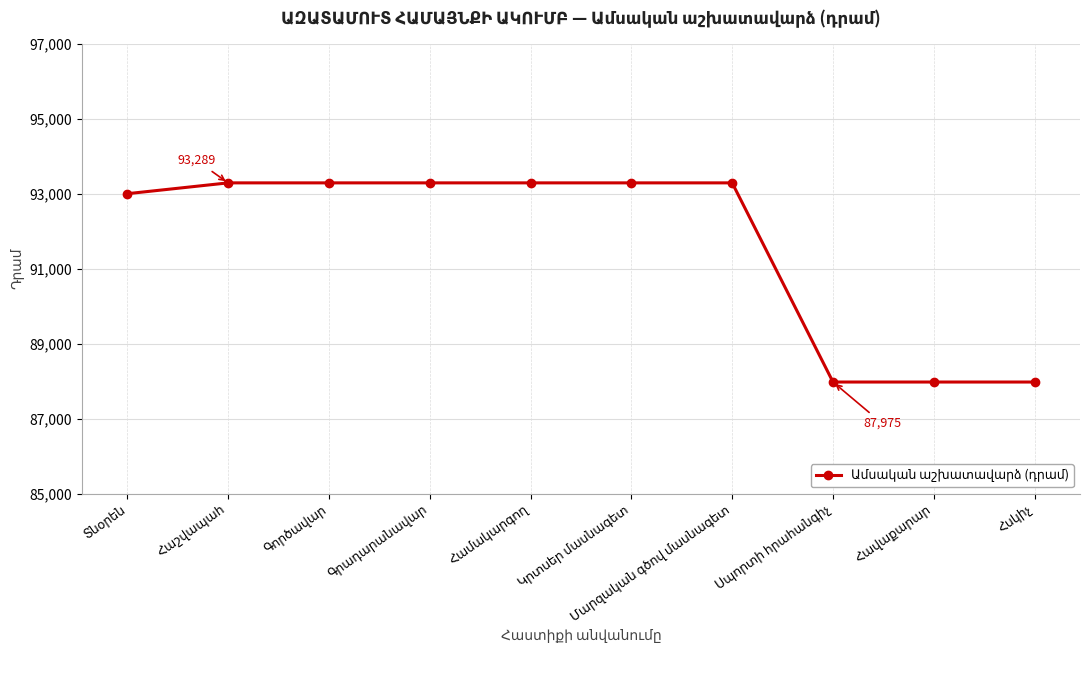

What is the value of the 8th point from the left?

87975